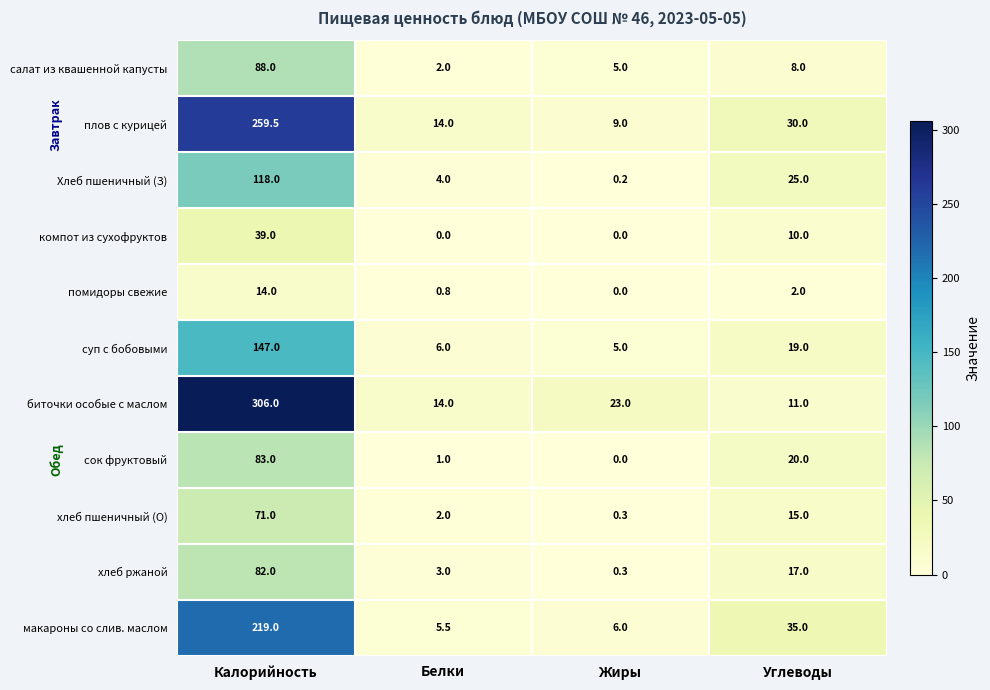

At which label does биточки особые с маслом reach its minimum?

Углеводы